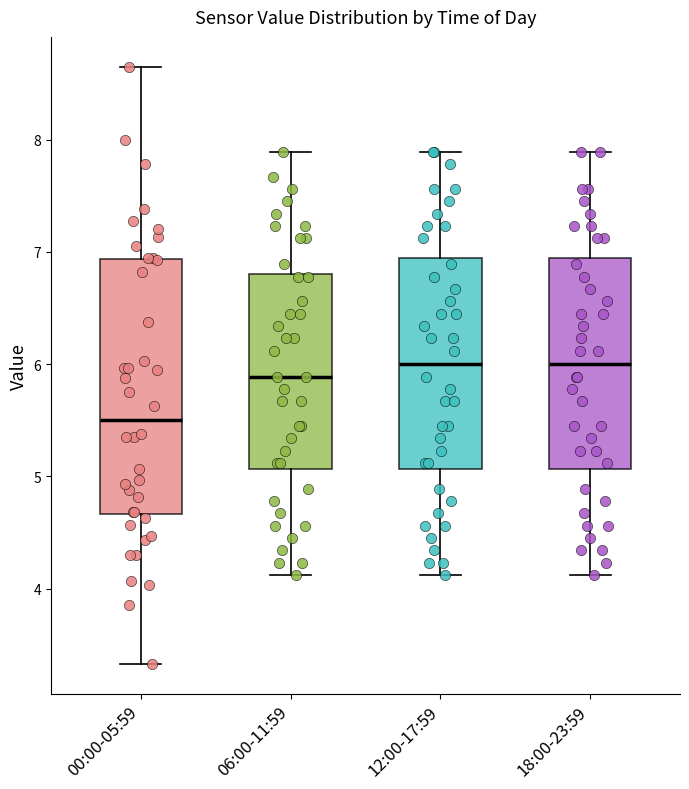

Where is the lower edge of the box for 18:00-23:59 on the y-axis? The values are not printed on the chart, so give them approximately, as read against the axis.

5.1